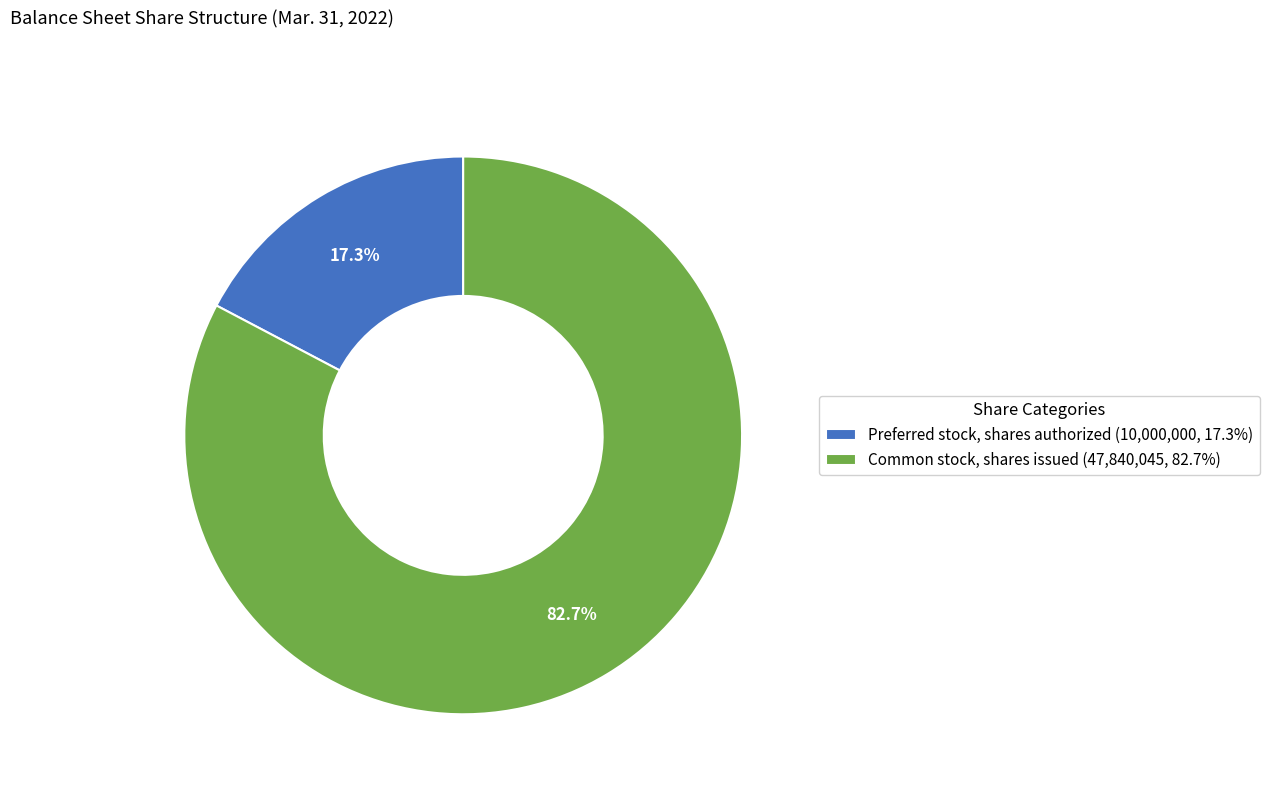

How many segments does this pie chart have?

2